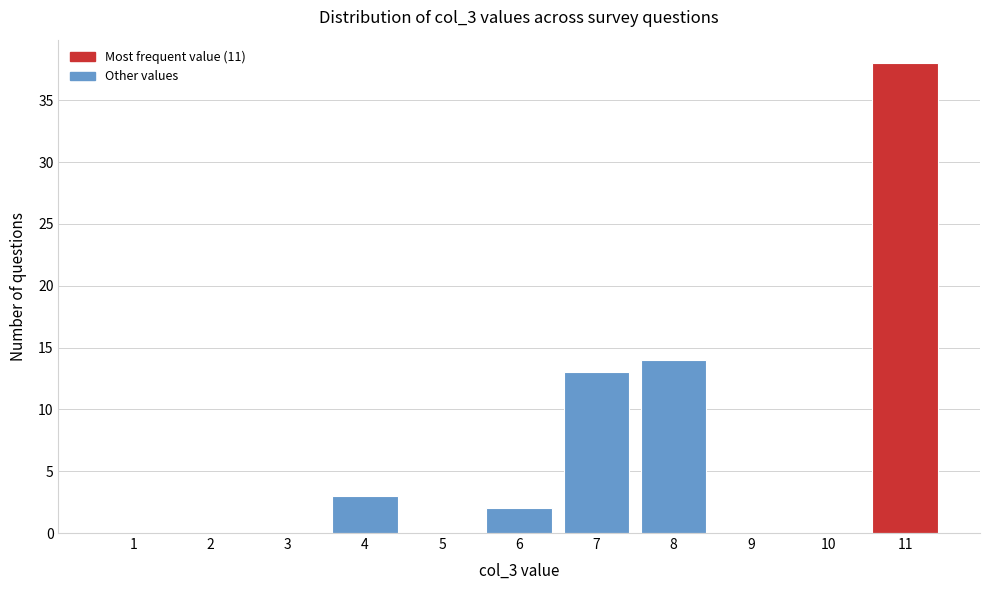

Reading right to left, list all the values displayed in this chart.

11=38	10=0	9=0	8=14	7=13	6=2	5=0	4=3	3=0	2=0	1=0